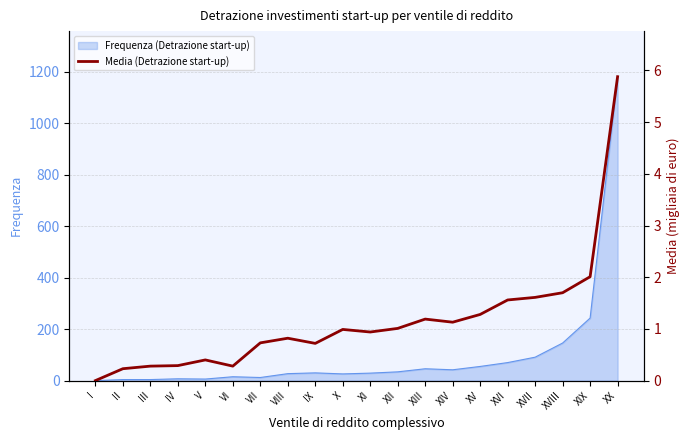

Is it true that Frequenza (Detrazione start-up) equals 91 at XVII?

True